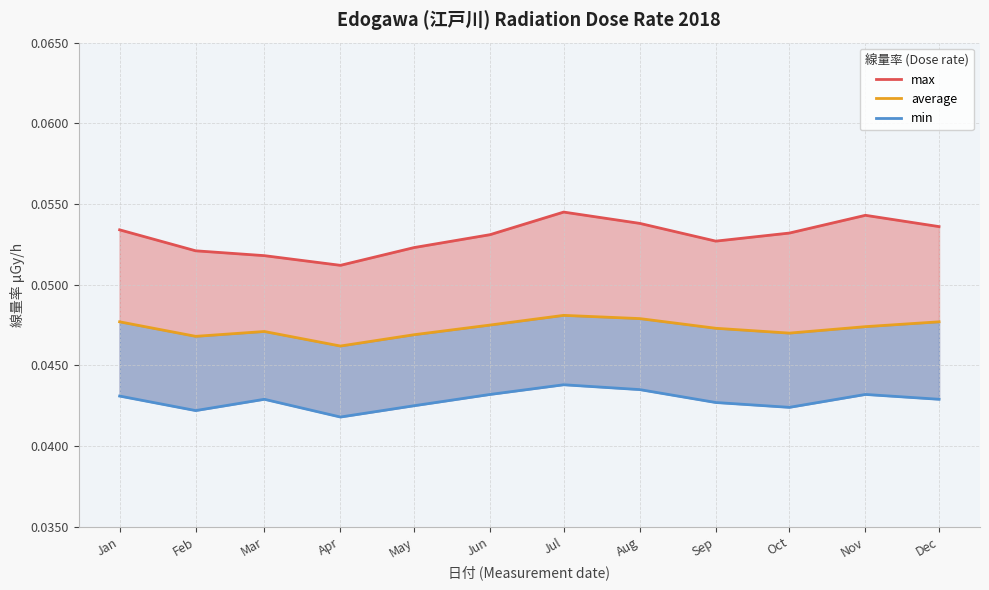

Which series has the largest total across all categories?

max